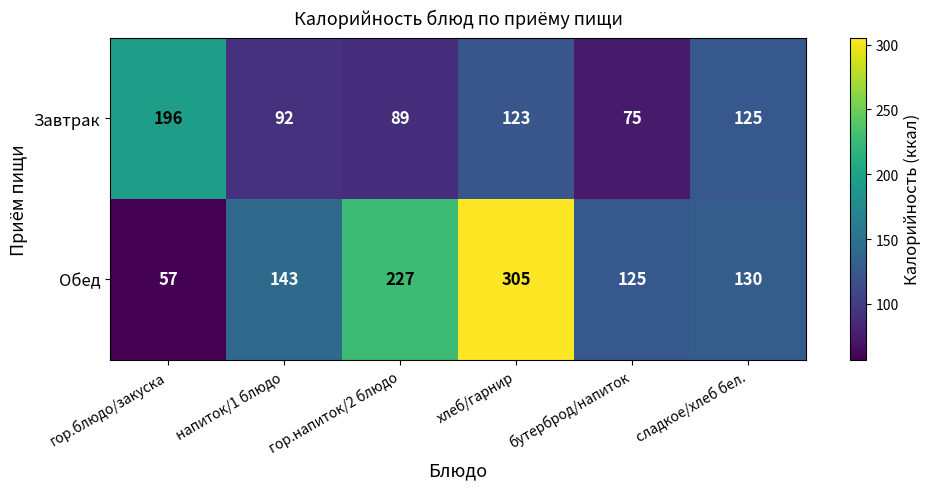

At which category does the chart reach its peak across all series?

хлеб/гарнир